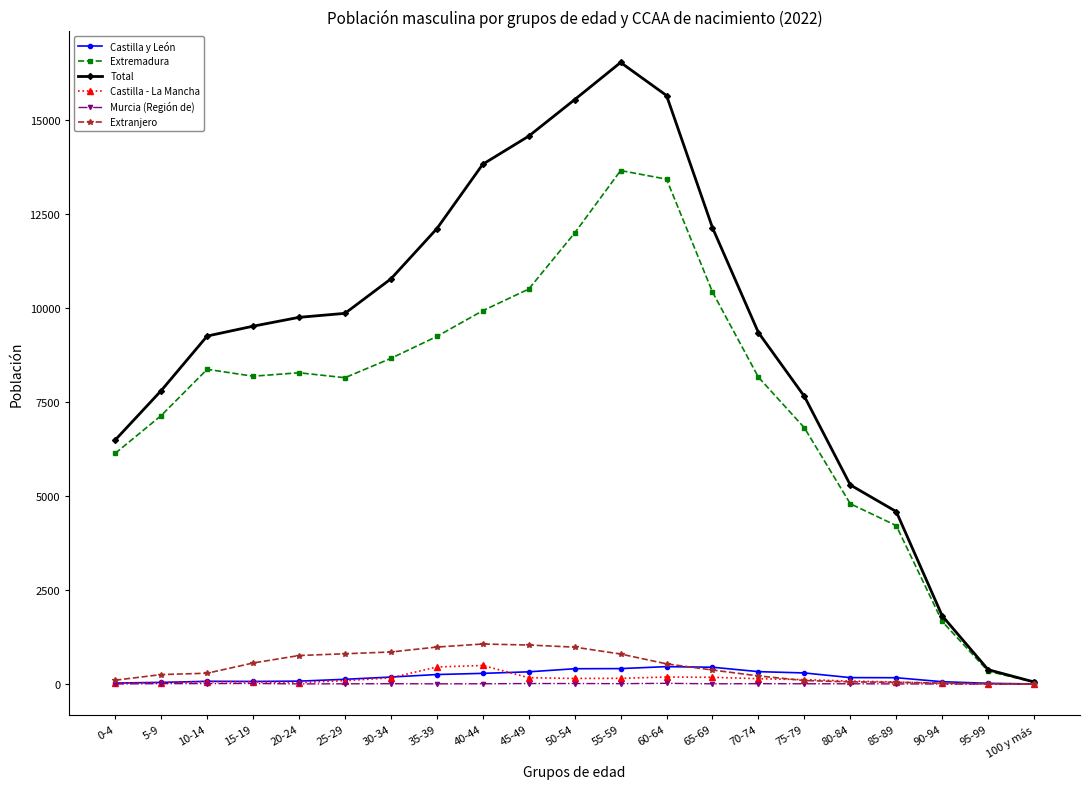

The Total series shows 10782 at 30-34. True or false?

True